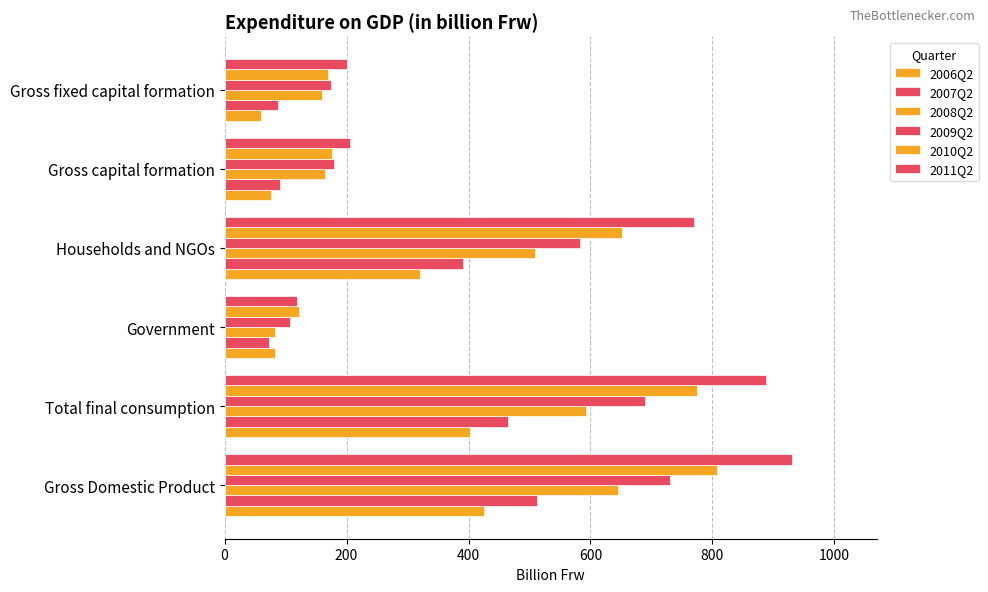

Count the number of data series in this chart.

6